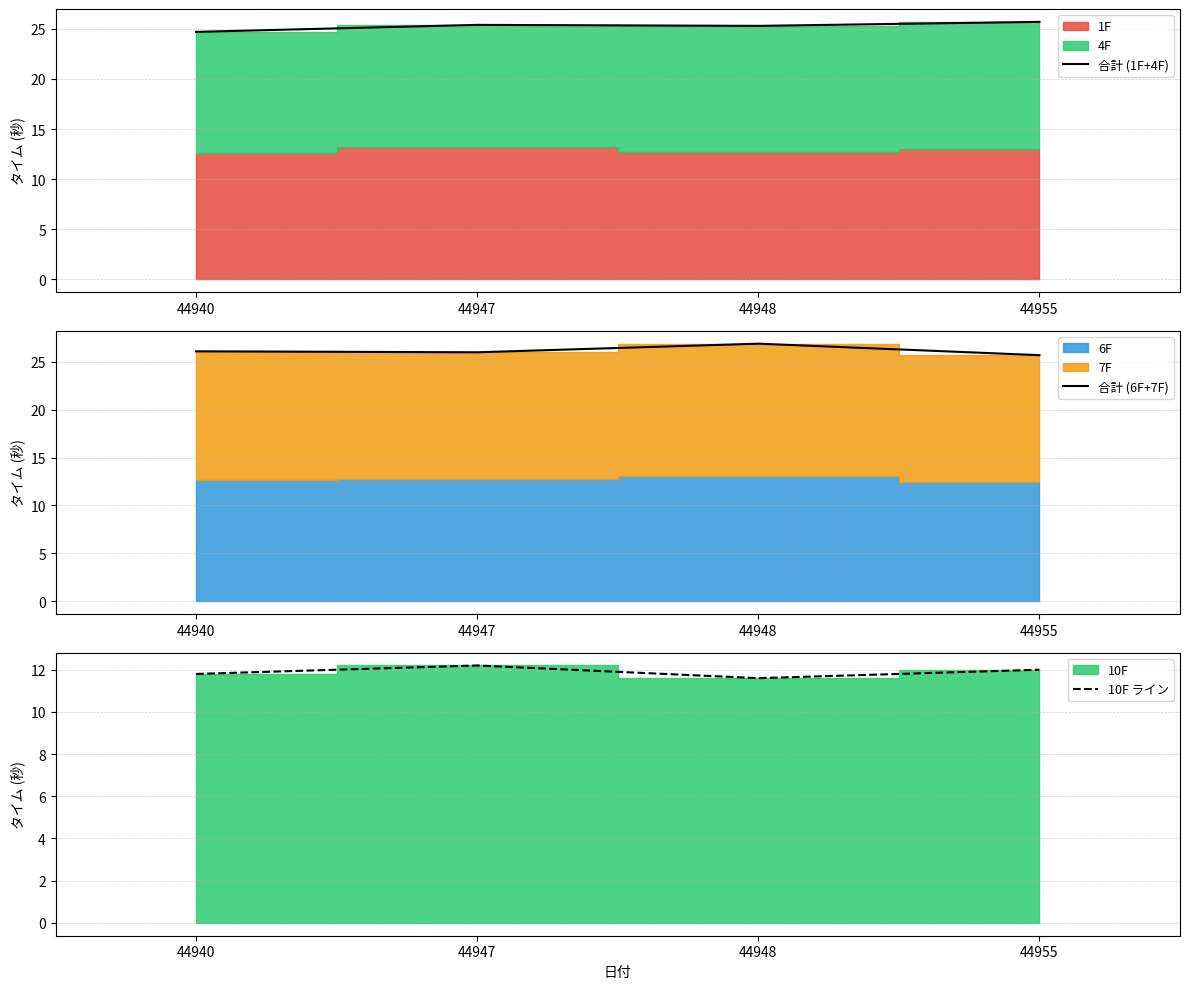

What is the value of the 合計 (1F+4F) point at the 3rd from the left?

25.3